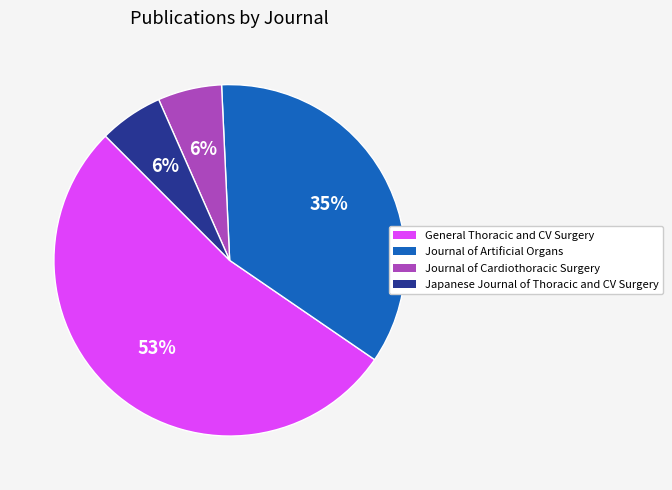

Does any single category account for the majority?

Yes